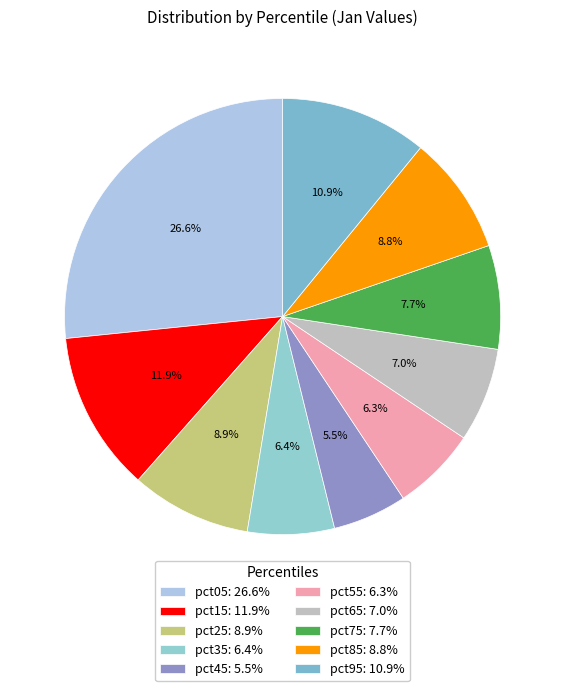

To the nearest percent, what portion does pct75 represent?

8%